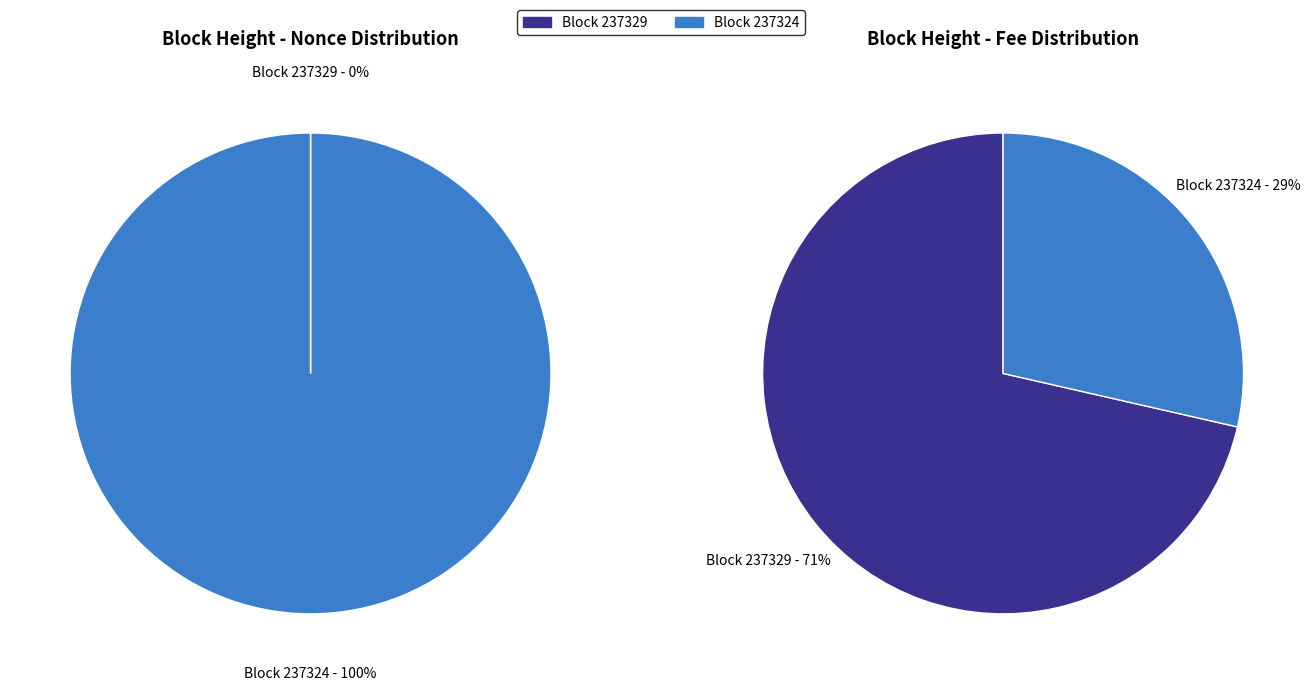

To the nearest percent, what is the difference between the largest and smallest slice percentages?

100%